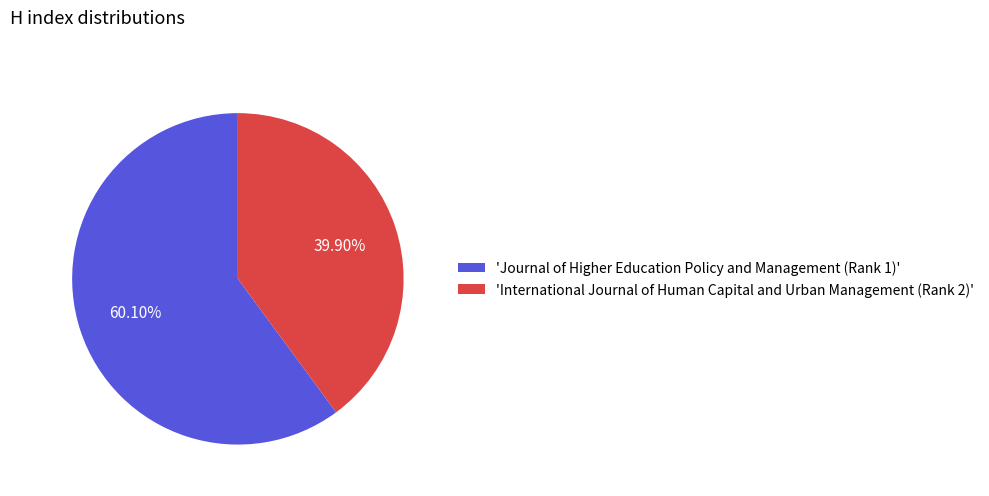

Approximately how many times larger is the value at 'Journal of Higher Education Policy and Management (Rank 1)' compared to 'International Journal of Human Capital and Urban Management (Rank 2)'?

1.5